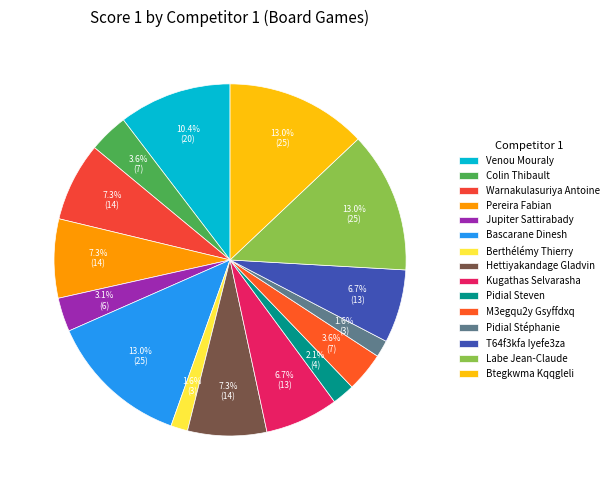

Combined, do Btegkwma Kqqgleli and Pidial Steven account for over 50%?

No